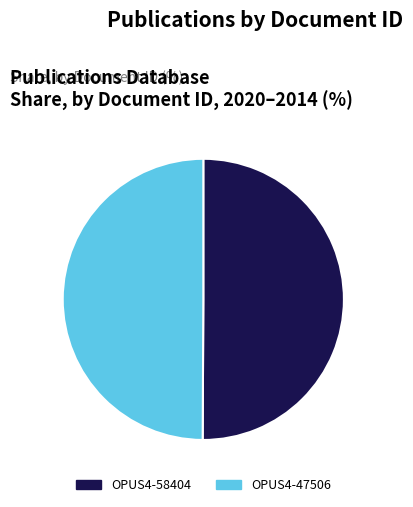

What is the ratio of the value at OPUS4-58404 to the value at OPUS4-47506?

1.0